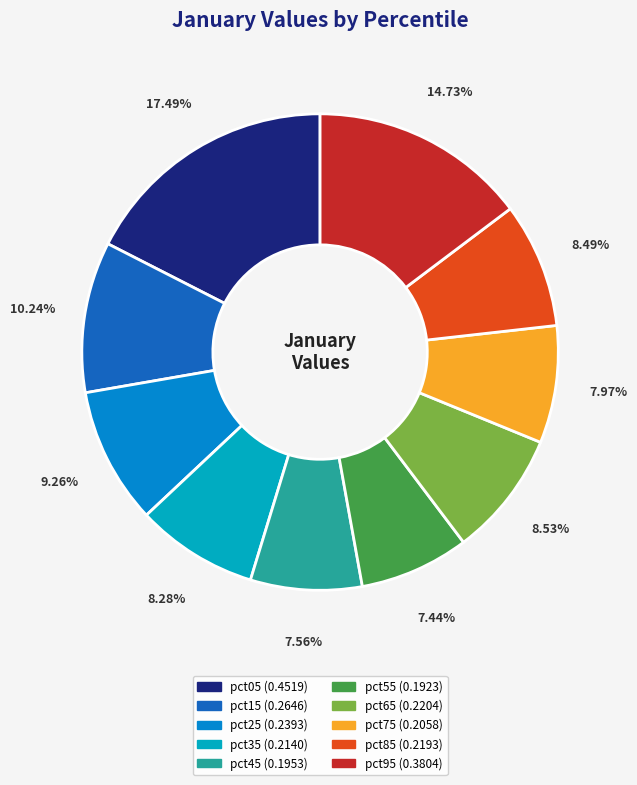

To the nearest percent, what is the difference between the largest and smallest slice percentages?

10%